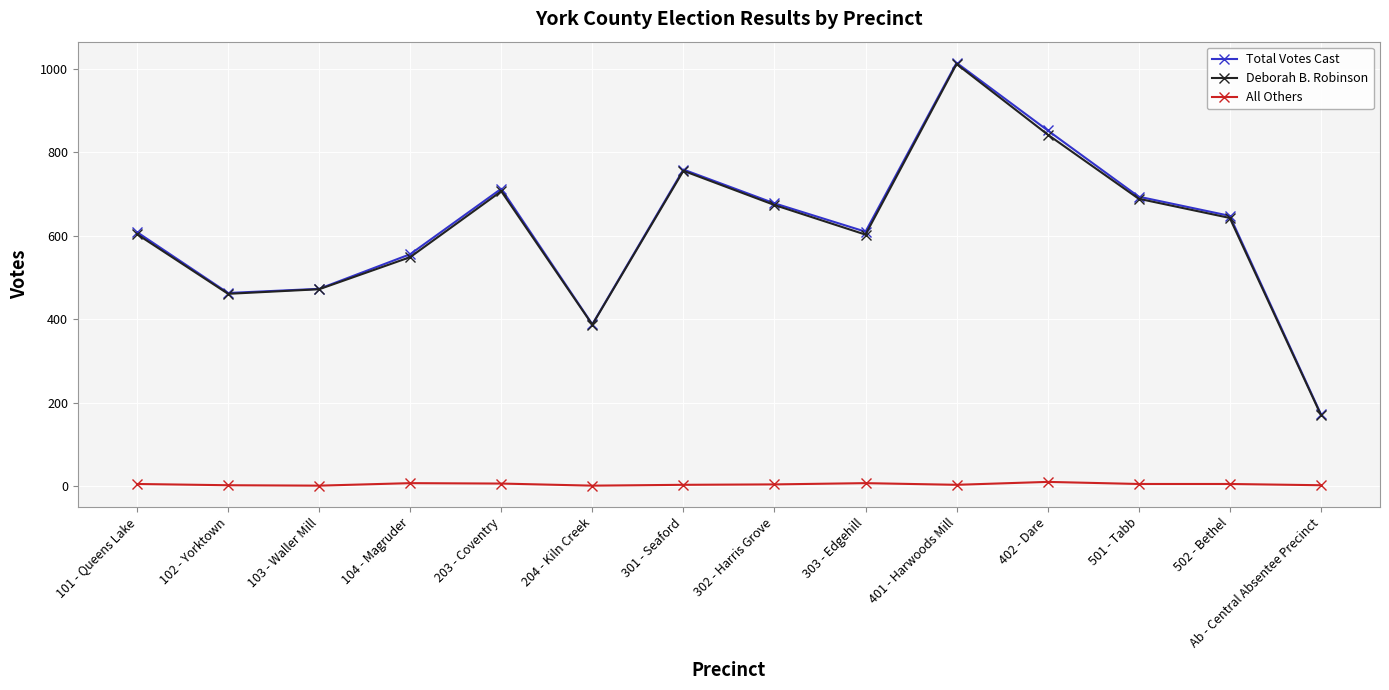

True or false: Deborah B. Robinson has a value of 674 at 302 - Harris Grove.

True